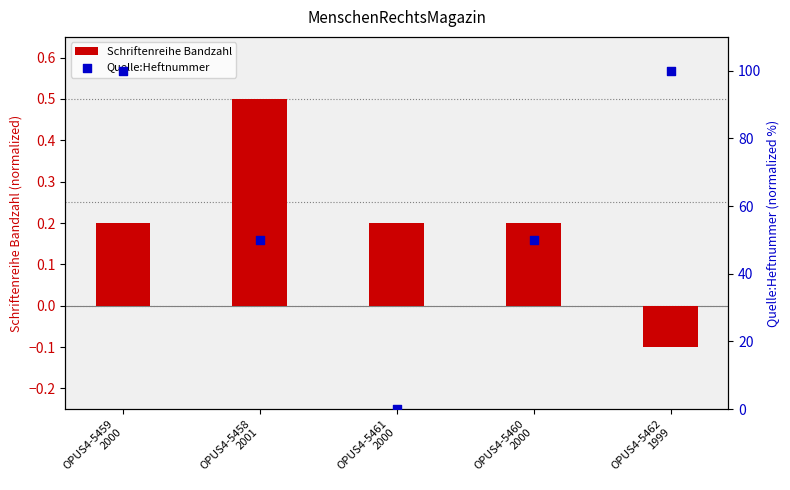

Which series reaches the maximum Y coordinate?

Quelle:Heftnummer